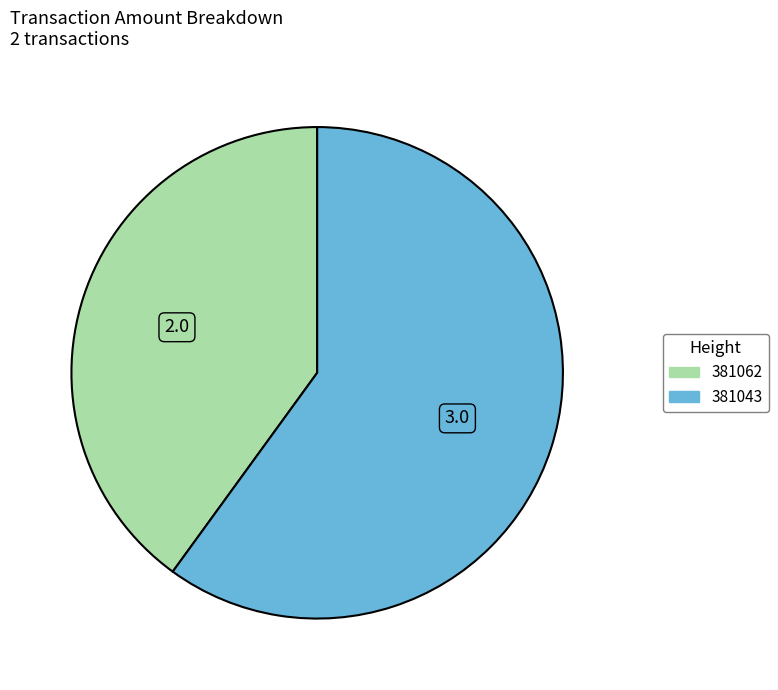

Which slice is the largest?

381043